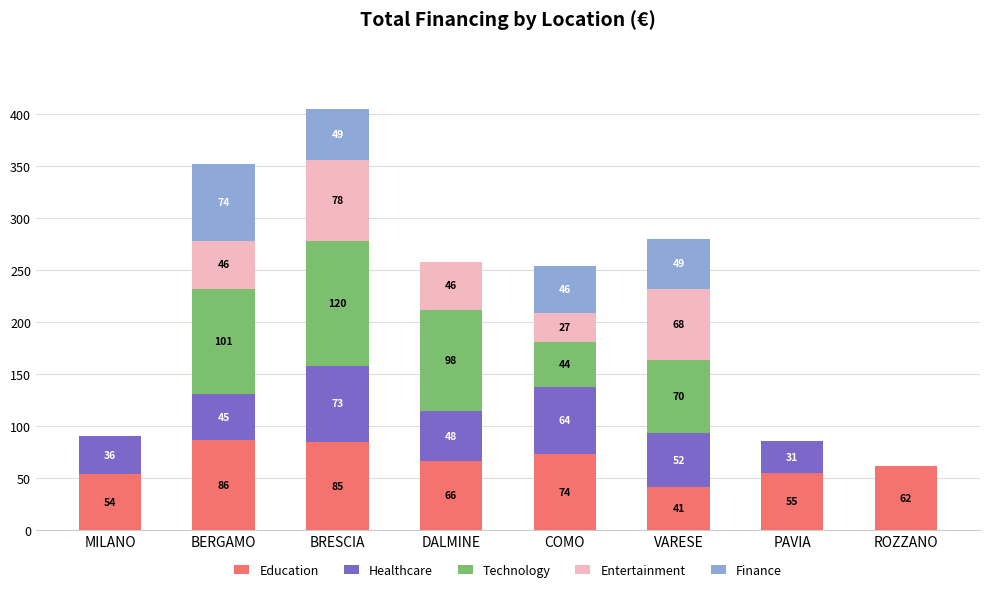

Are the bars grouped side by side (vs. stacked)?

No